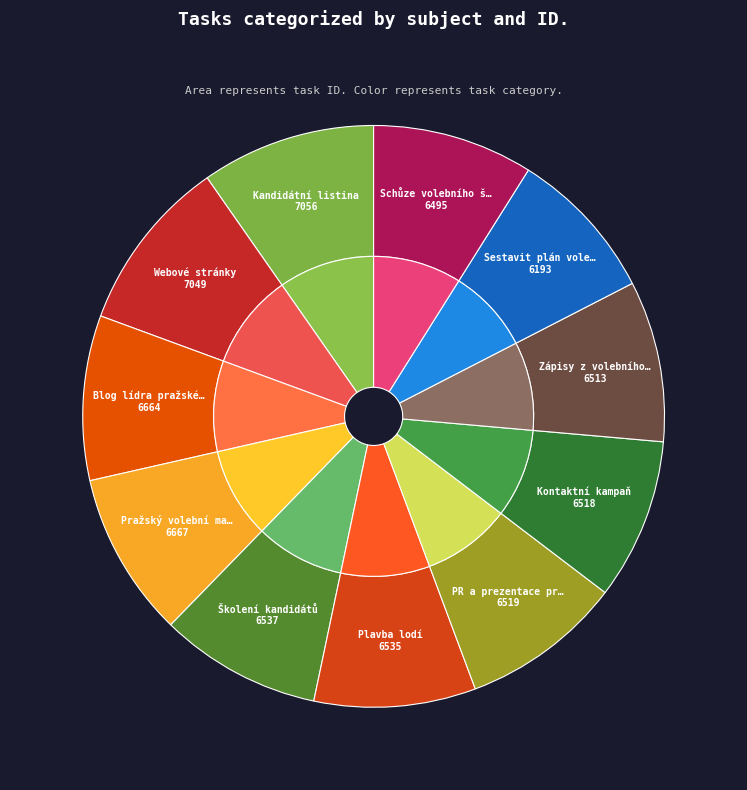

Rank the categories by value from highest to lowest.

Kandidátní listina, Webové stránky, Pražský volební manažer, Blog lídra pražské kandidátky, Školení kandidátů, Plavba lodí, PR a prezentace pražské kampaně, Kontaktní kampaň, Zápisy z volebního štábu, Schůze volebního štábu, Sestavit plán volební kampaně